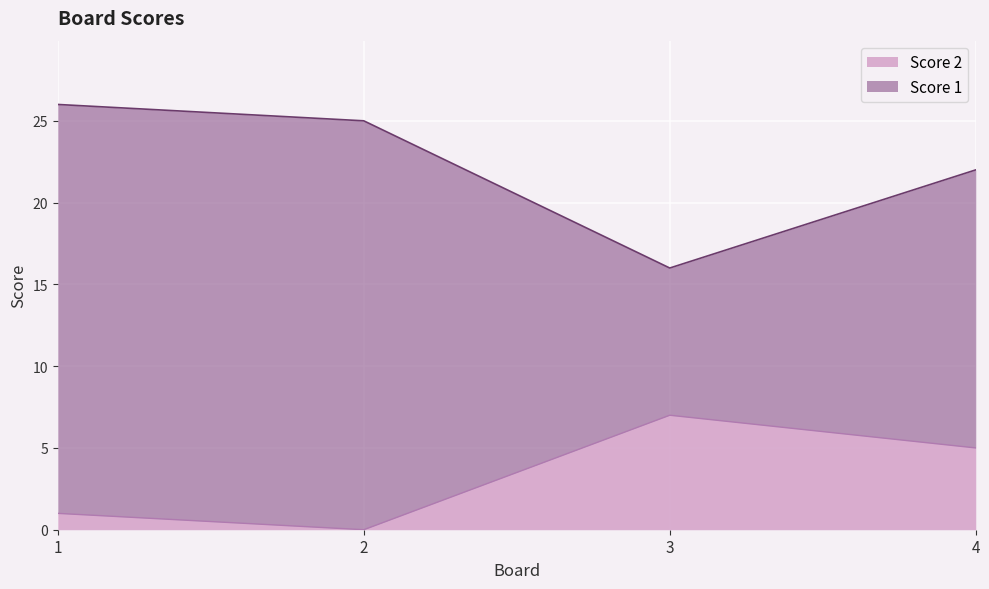

What is the value of the Score 2 point at the 3rd from the left?

7